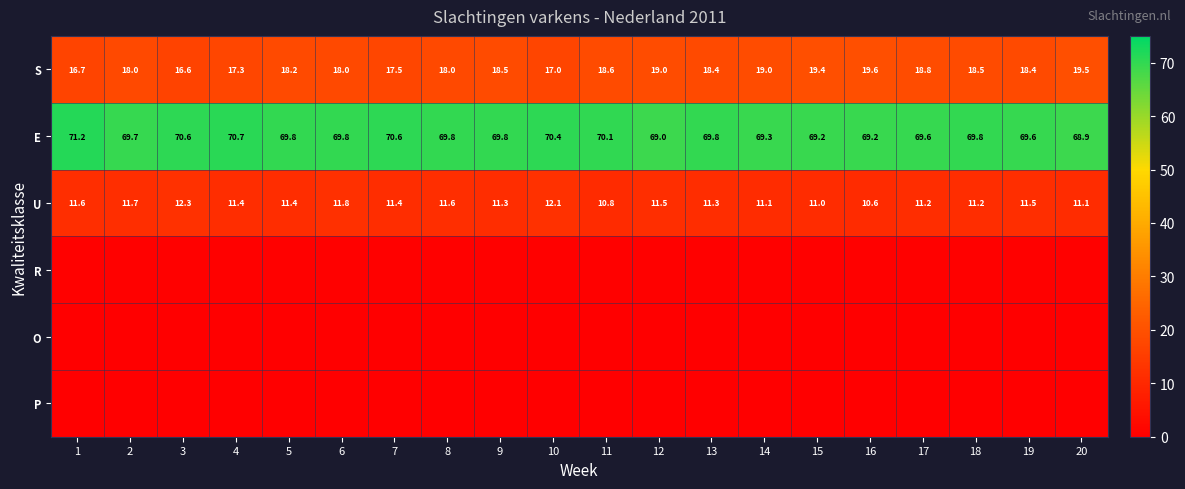

At how many categories does at least one series exceed 69?

18